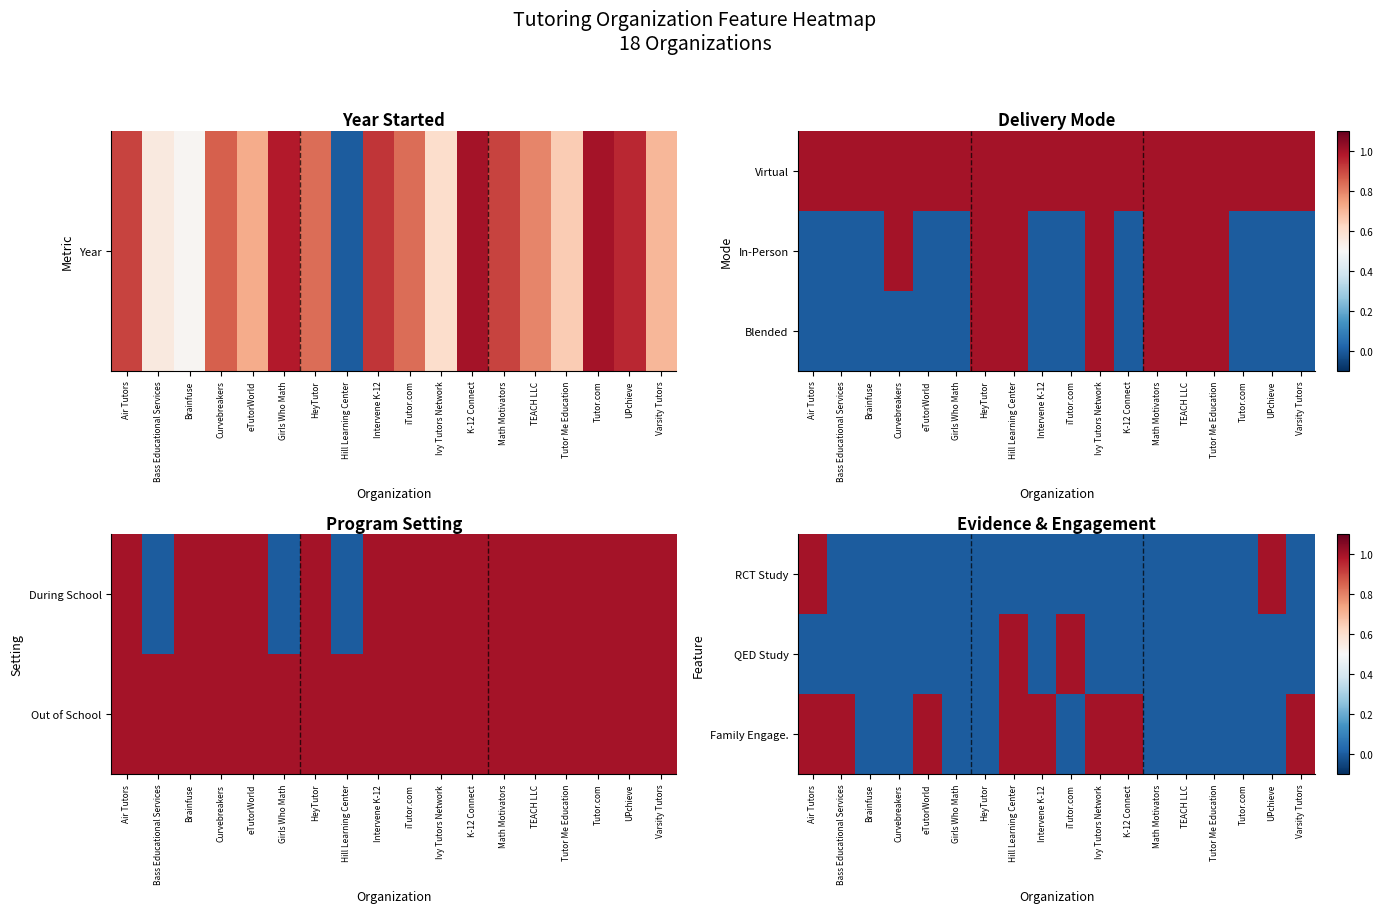

What is the difference between the maximum and second lowest values in the Family Engage. series?

1